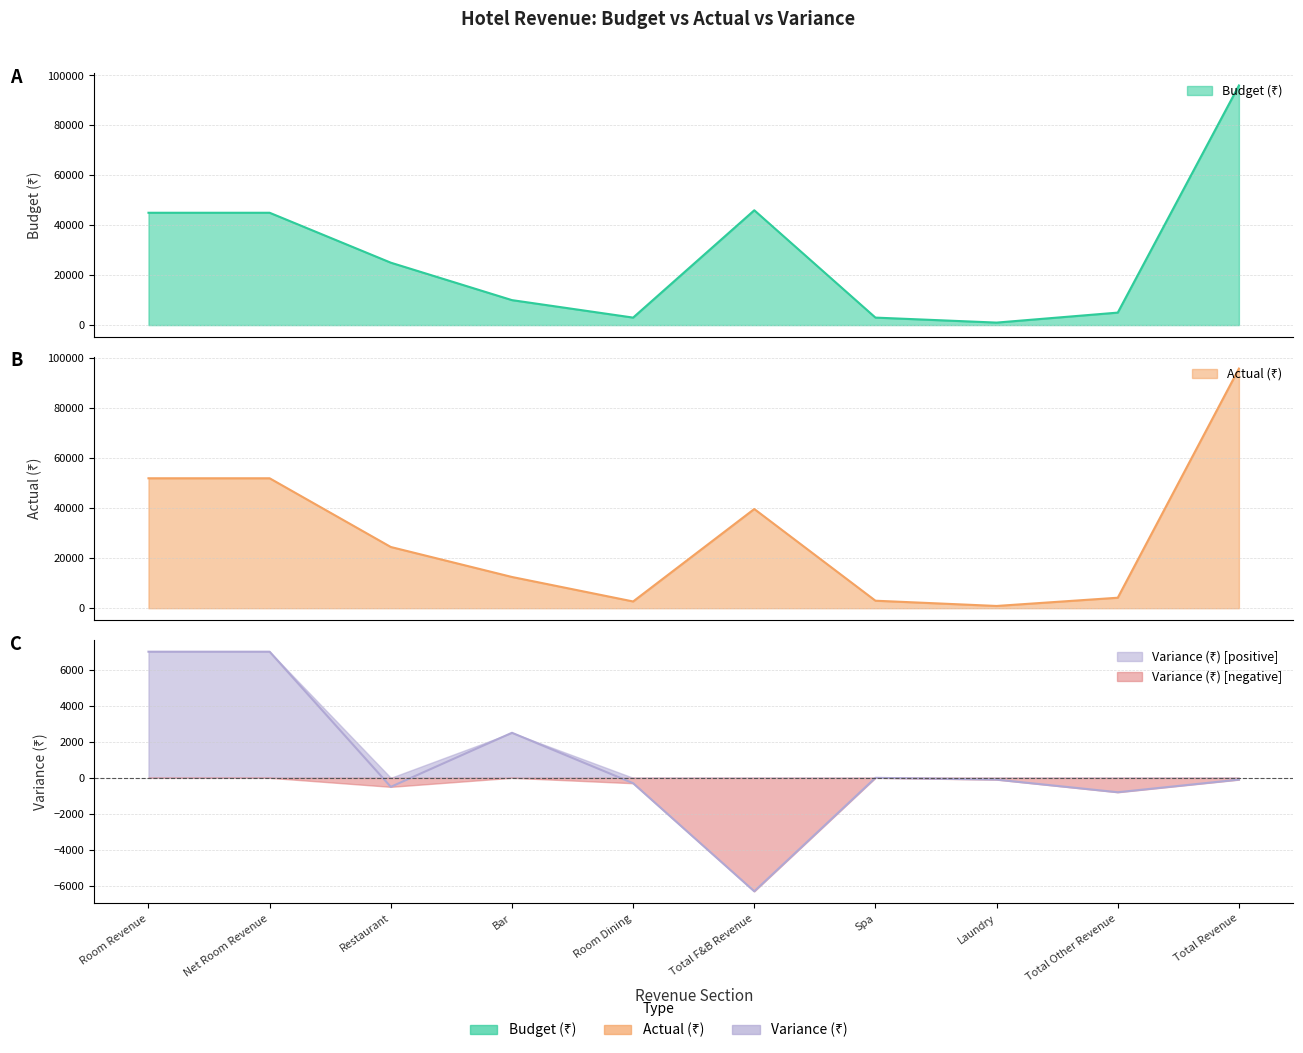

What is the difference between the highest and lowest values at Net Room Revenue?

45000